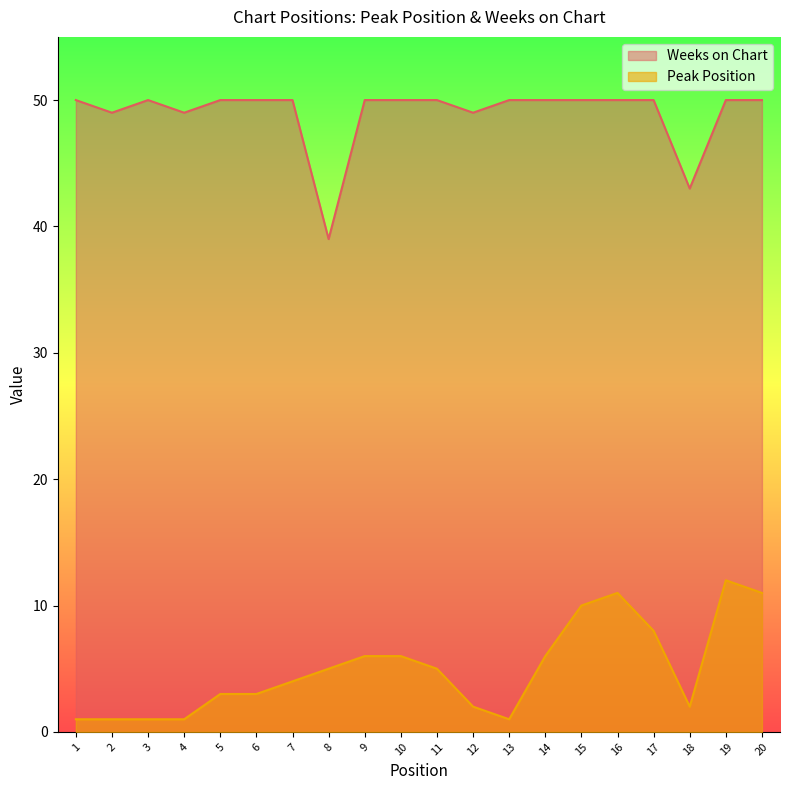

Which has a higher value, 15 or 12?

15